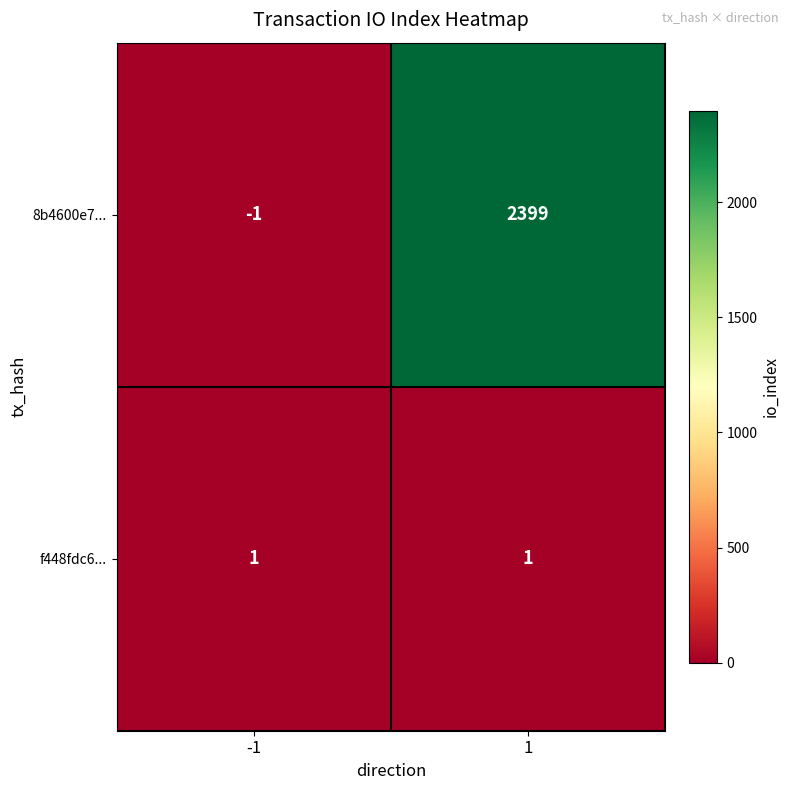

At which category does the chart reach its peak across all series?

1